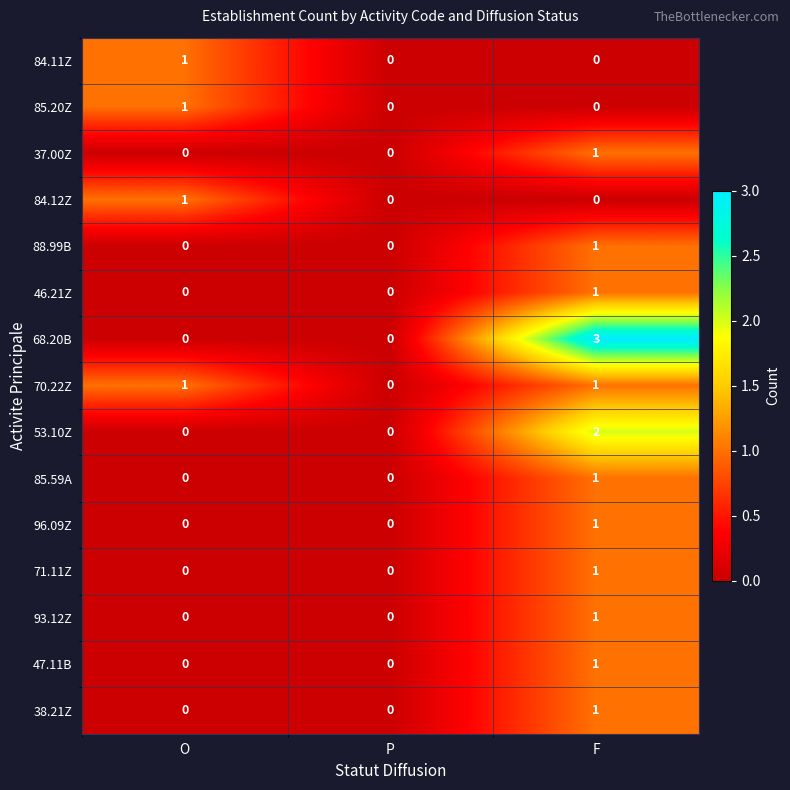

Is it true that 84.12Z equals -1 at F?

False